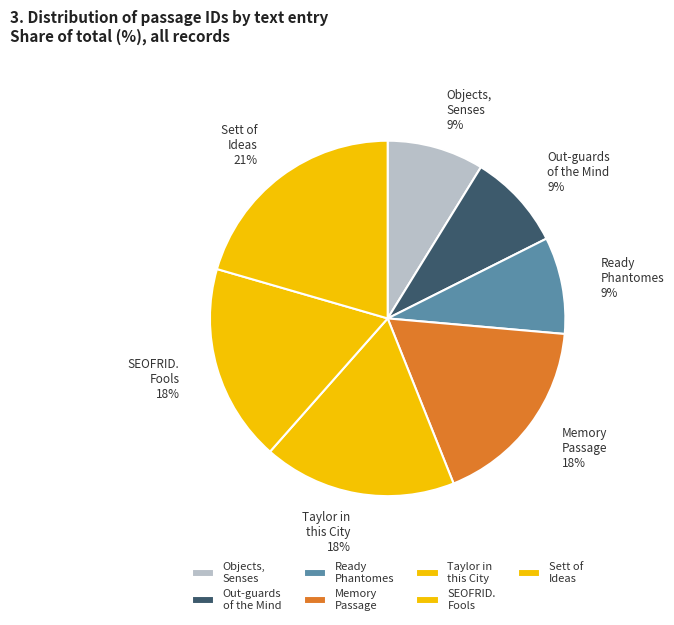

Which category has the biggest portion of the pie?

Sett of Ideas